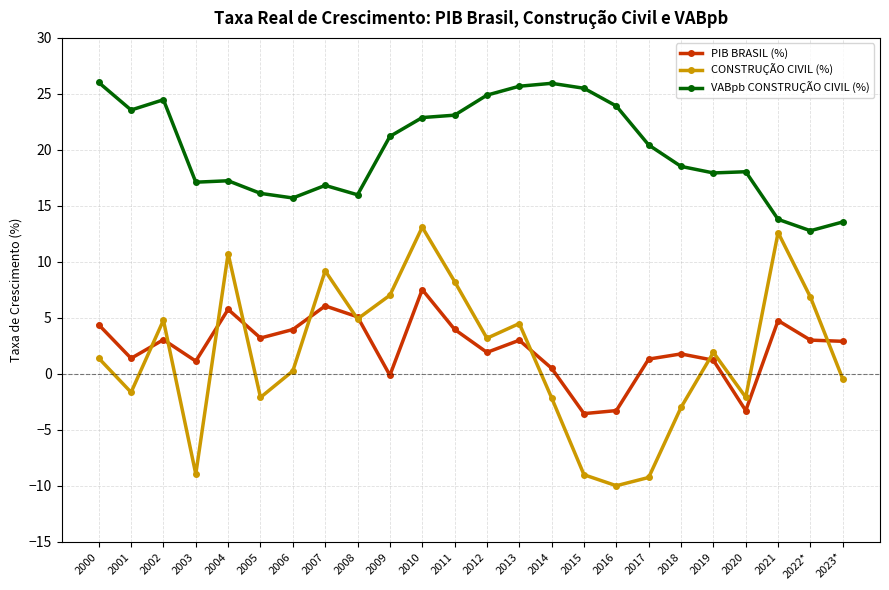

What is the spread (max minus min) of values at 2004?

11.5